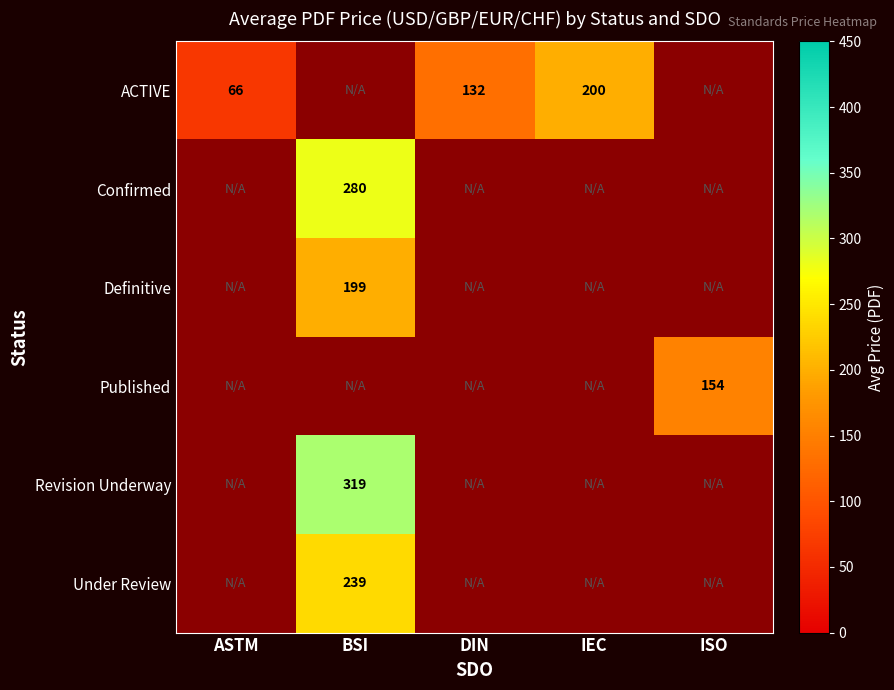

Is it true that Published equals 154 at ISO?

True